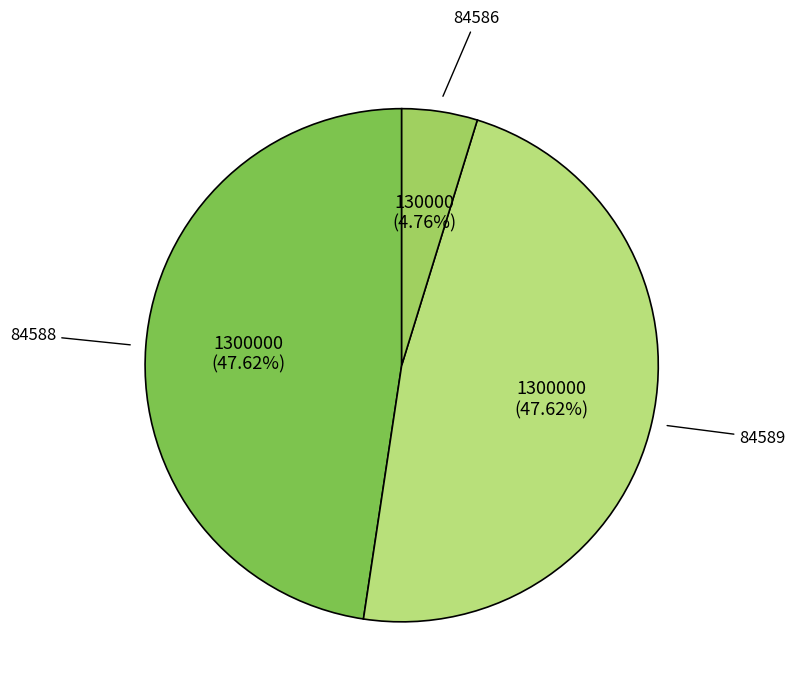

Which category has the smallest portion of the pie?

84586